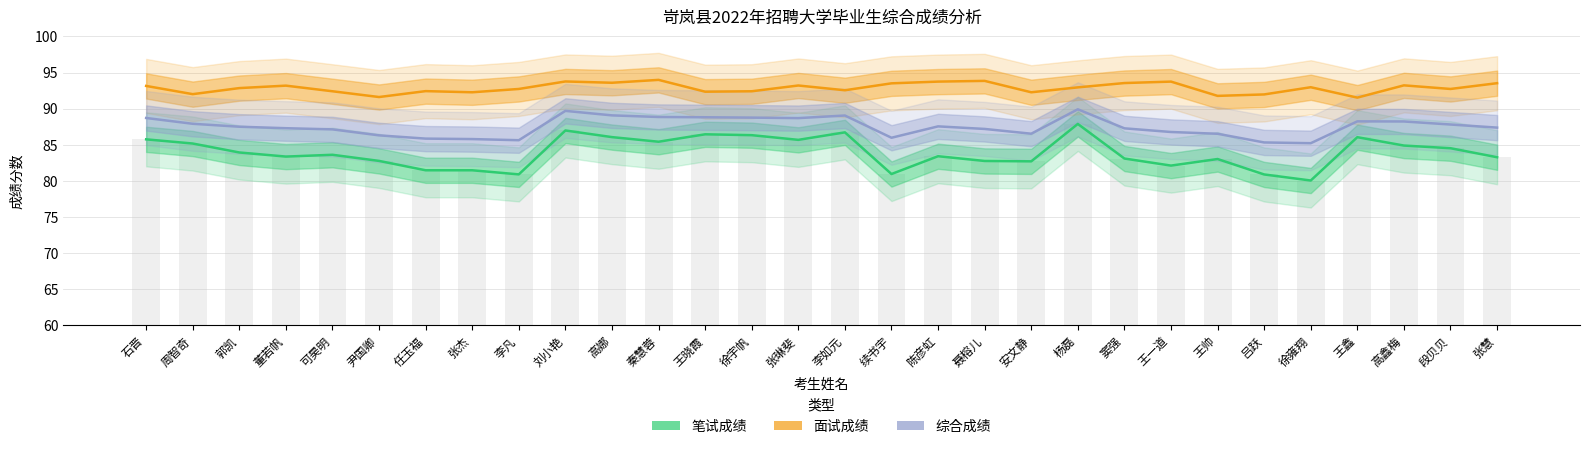

What is the value of the 面试成绩 bar at the 11th from the left?

93.6